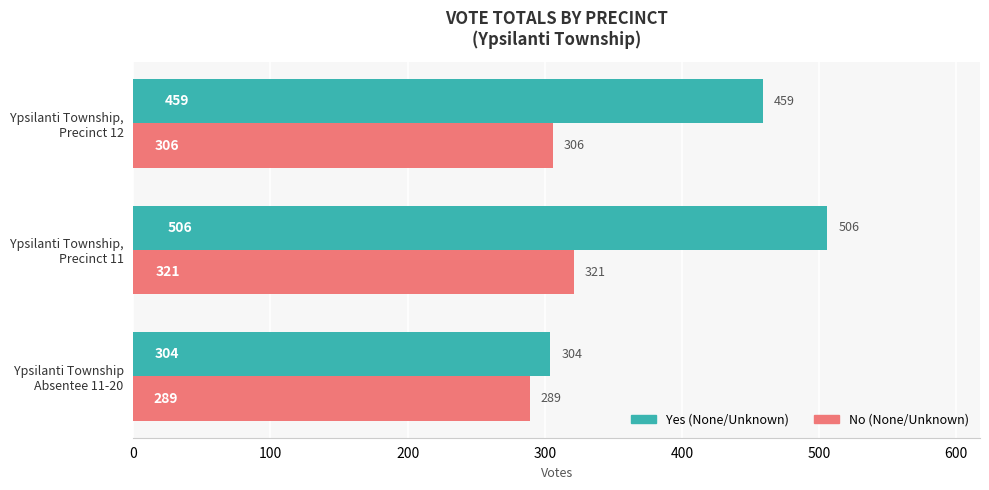

At which label is Yes (None/Unknown) closest to 405?

Ypsilanti Township,
Precinct 12